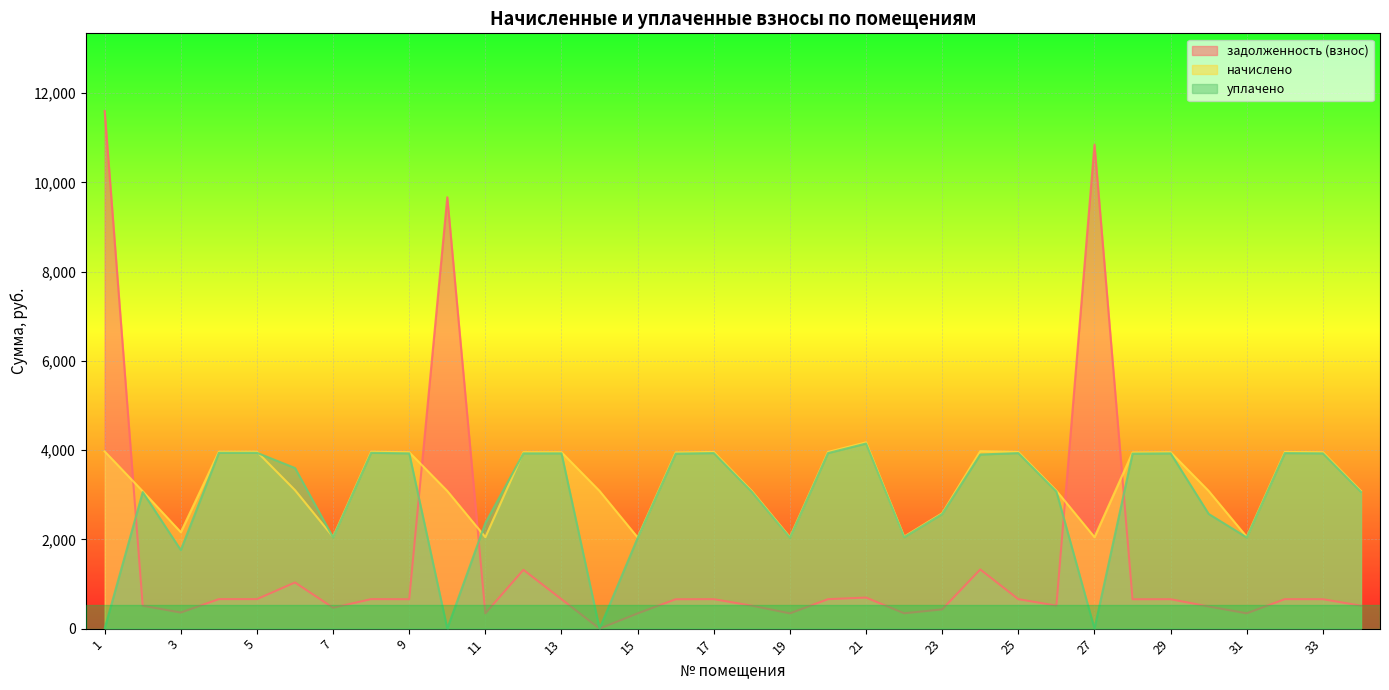

At 31, list the series in order from largest to smallest.

начислено, уплачено, задолженность (взнос)